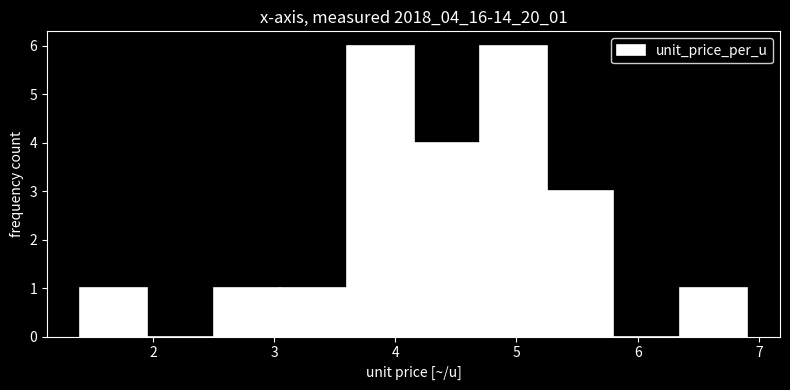

Reading left to right, transcribe this chart: for each bar, give the range it covers on the x-axis and its height. Neither the bar edges nor the heights are printed on the chart, so give them approximately, as read against the axes.

1.40 to 1.95: 1
1.95 to 2.50: 0
2.50 to 3.05: 1
3.05 to 3.60: 1
3.60 to 4.15: 6
4.15 to 4.70: 4
4.70 to 5.25: 6
5.25 to 5.80: 3
5.80 to 6.35: 0
6.35 to 6.90: 1